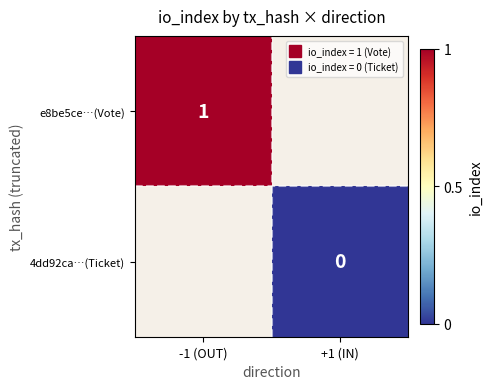

The e8be5ce…(Vote) series shows 1.0 at -1 (OUT). True or false?

True